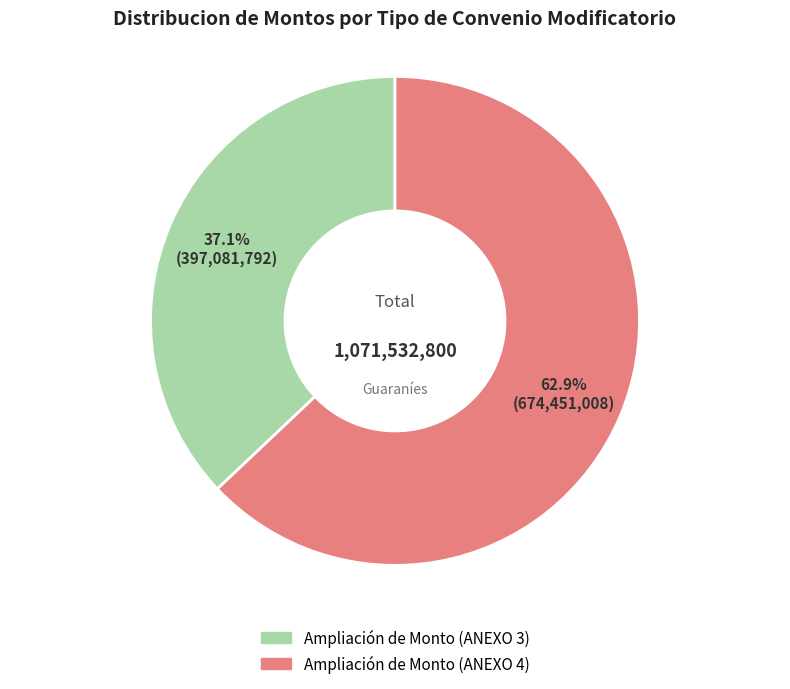

Is there any slice that represents more than half of the pie?

Yes